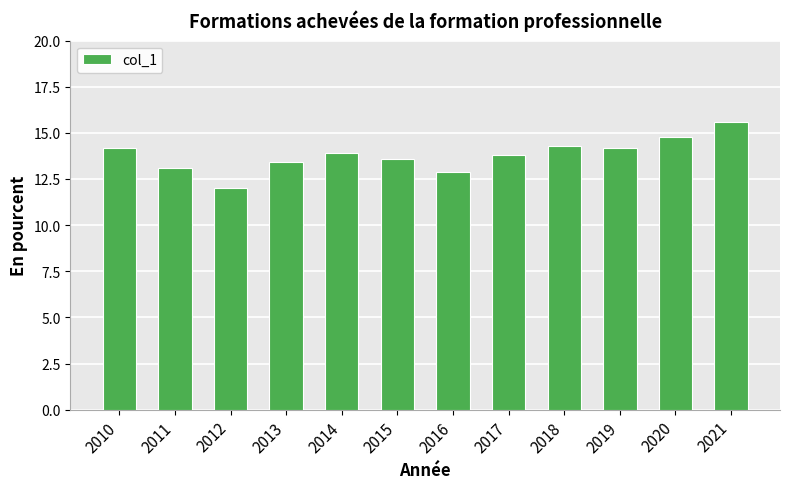

The value at 2013 is 13.4. True or false?

True